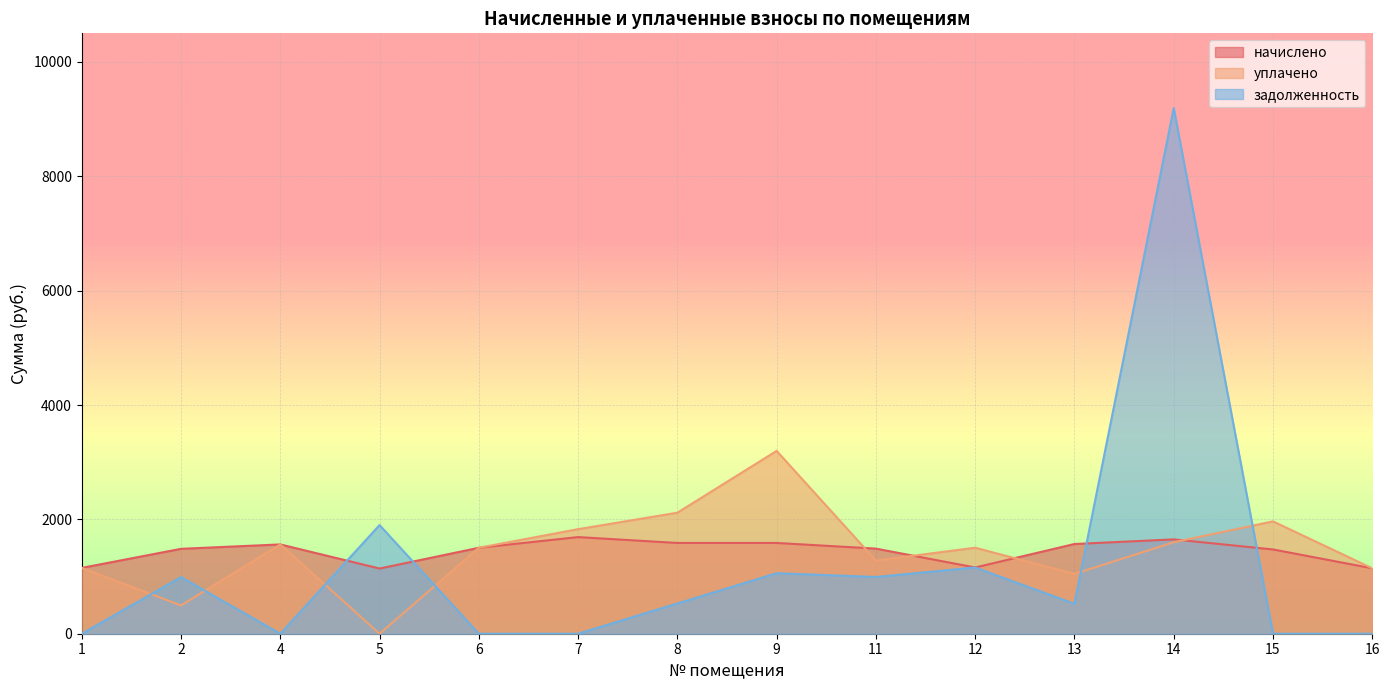

What is the average value of the задолженность series?

1167.4